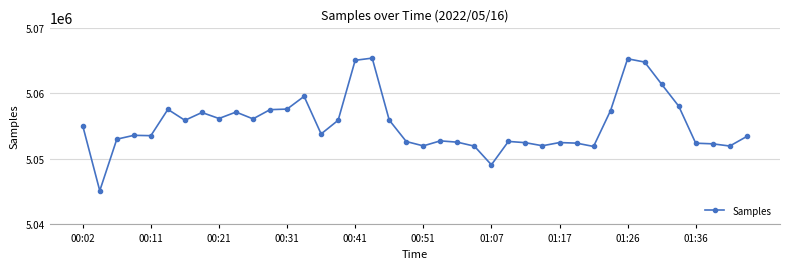

True or false: there are more than 2 points higher than both neighbors.

True